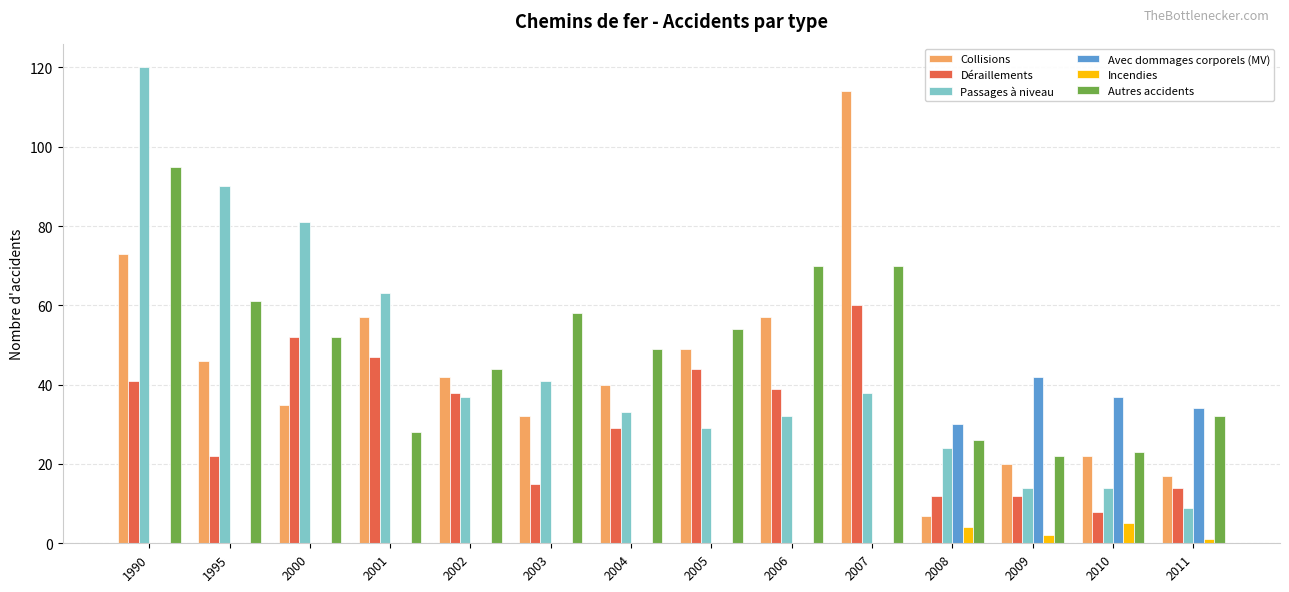

Between 1995 and 2000, which series saw the biggest shift?

Déraillements